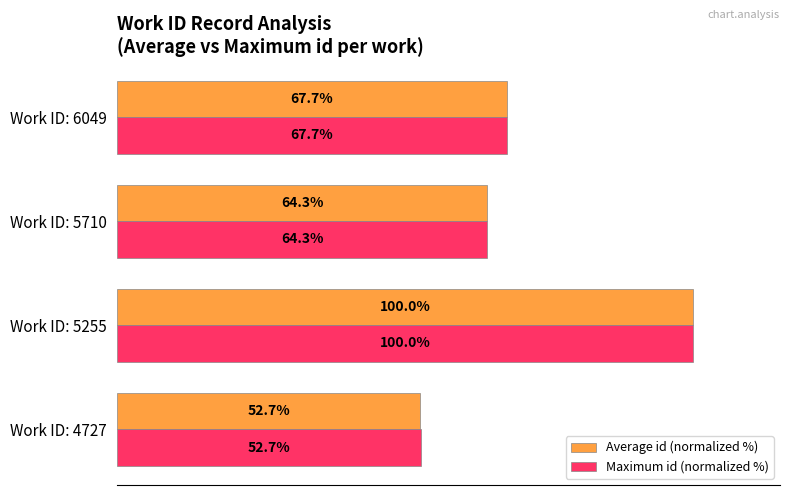

At which category is the sum across all series the highest?

Work ID: 5255